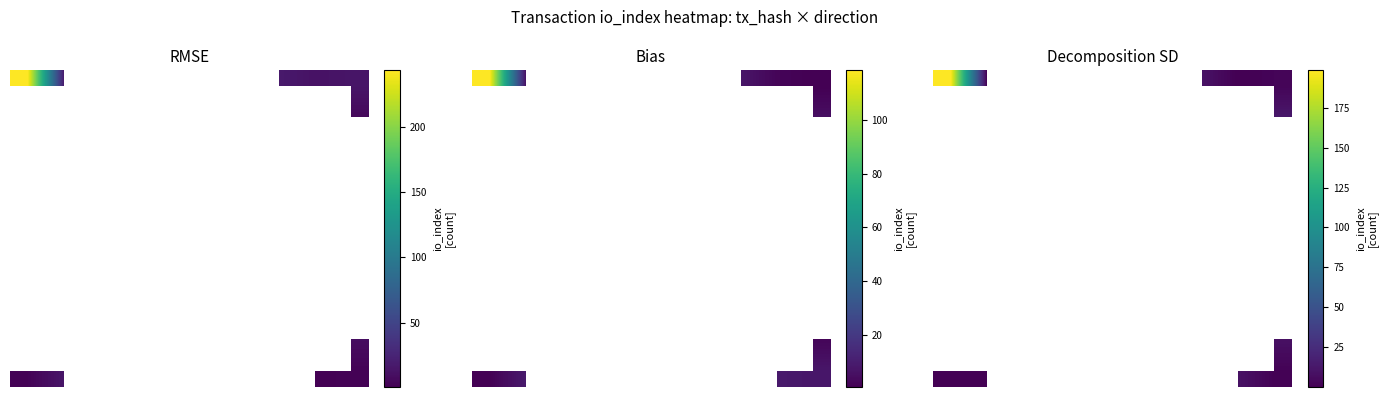

How many series are shown in this chart?

10